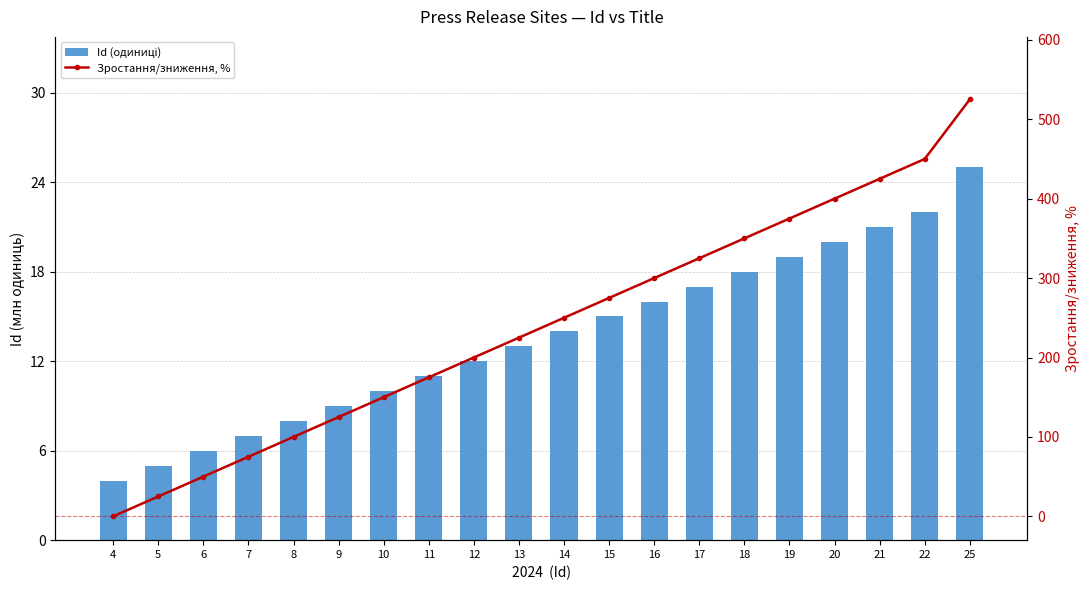

What is the value of the Зростання/зниження, % bar at the 9th from the left?

200